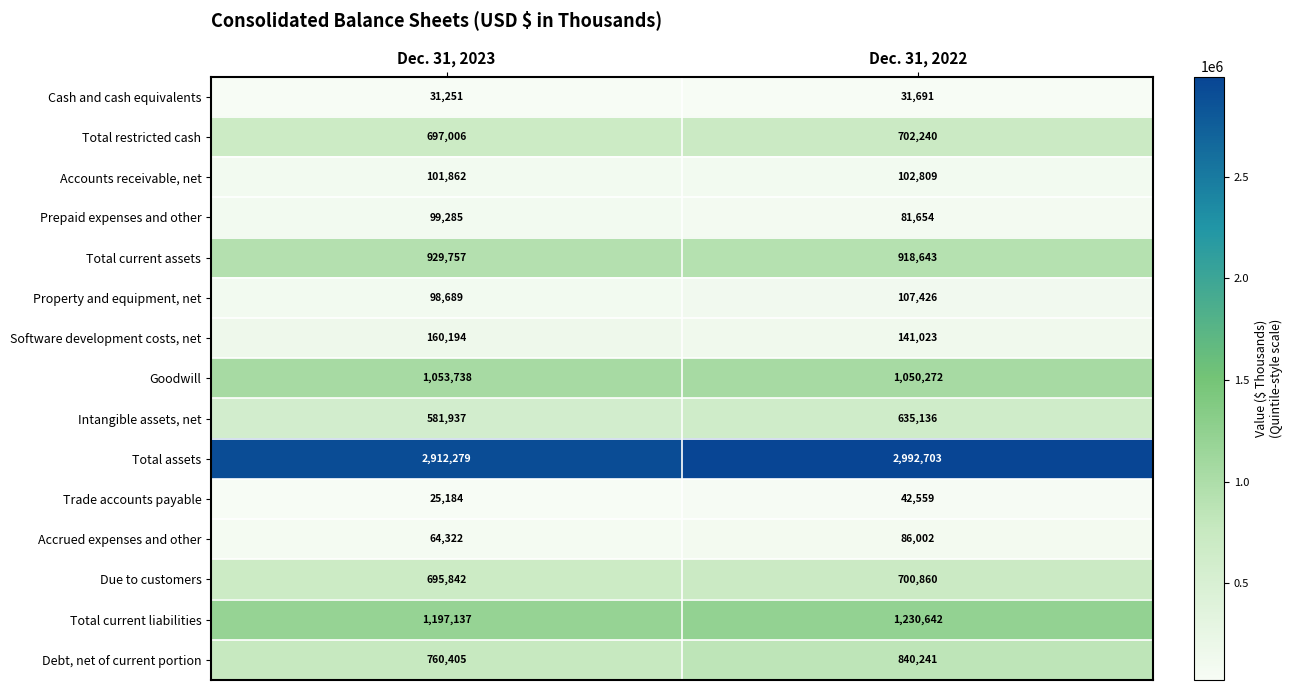

List the series in order of their peak value, lowest first.

Cash and cash equivalents, Trade accounts payable, Accrued expenses and other, Prepaid expenses and other, Accounts receivable, net, Property and equipment, net, Software development costs, net, Intangible assets, net, Due to customers, Total restricted cash, Debt, net of current portion, Total current assets, Goodwill, Total current liabilities, Total assets